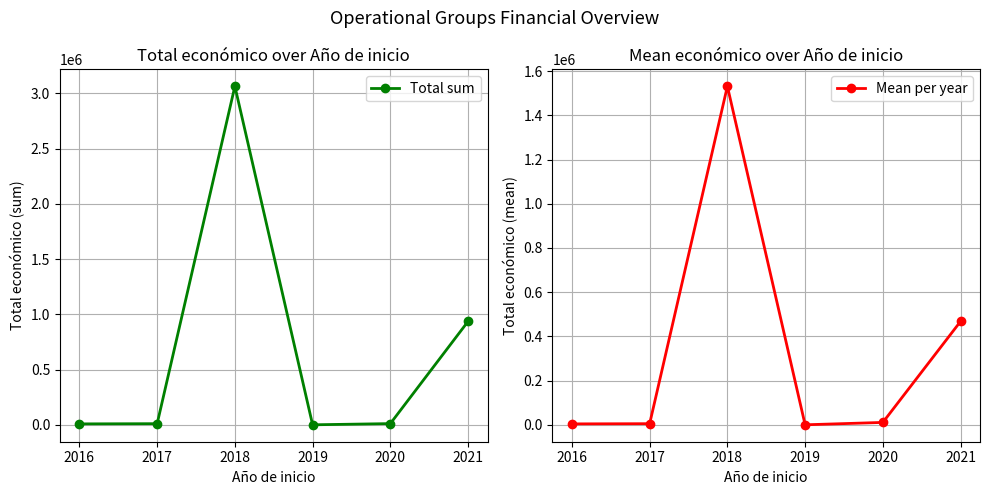

Between 2020 and 2018, which is larger?

2018